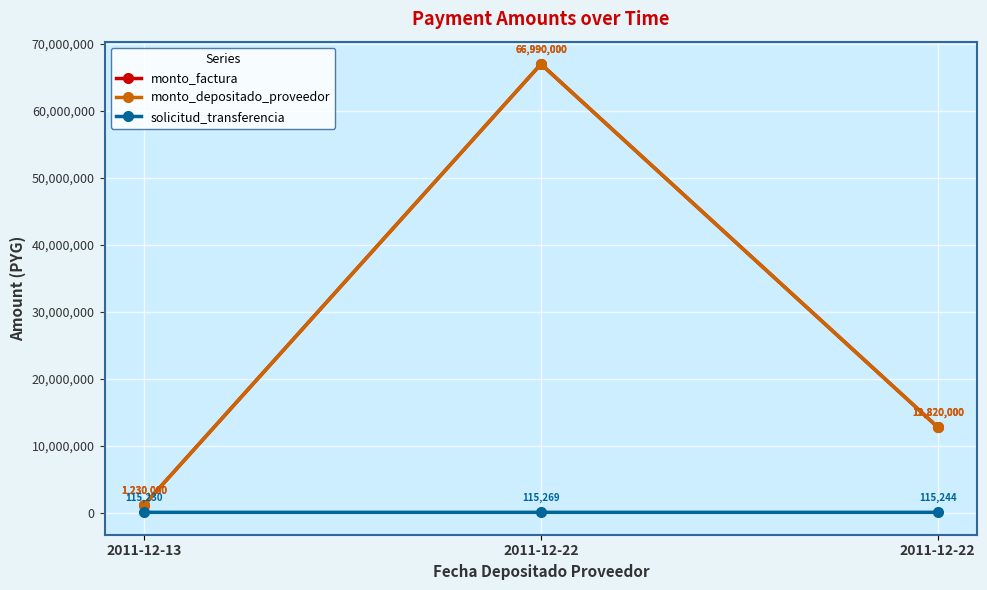

Reading left to right, what are all the values shown in this chart?

monto_factura: 1230000	66990000	12820000
monto_depositado_proveedor: 1230000	66990000	12820000
solicitud_transferencia: 115230	115269	115244